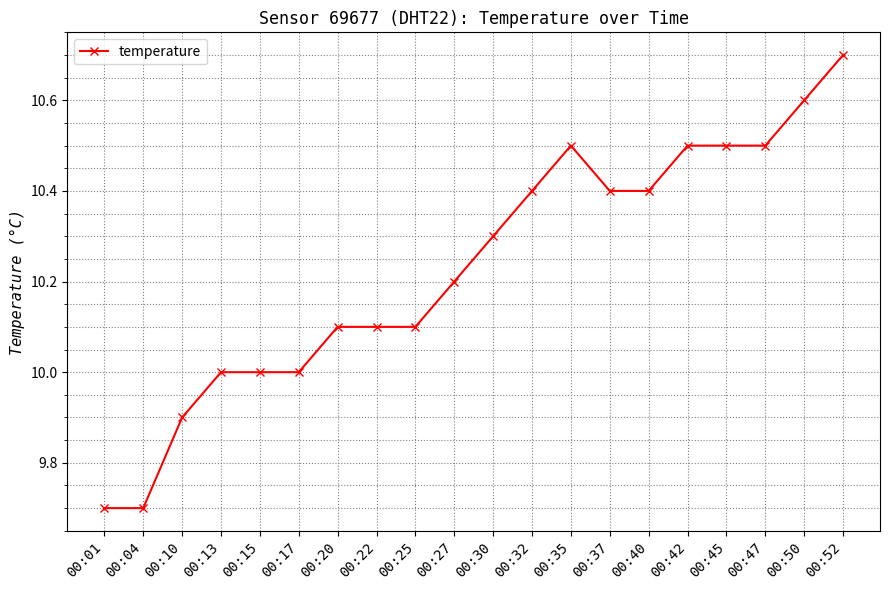

What is the ratio of the value at 00:32 to the value at 00:27?

1.0